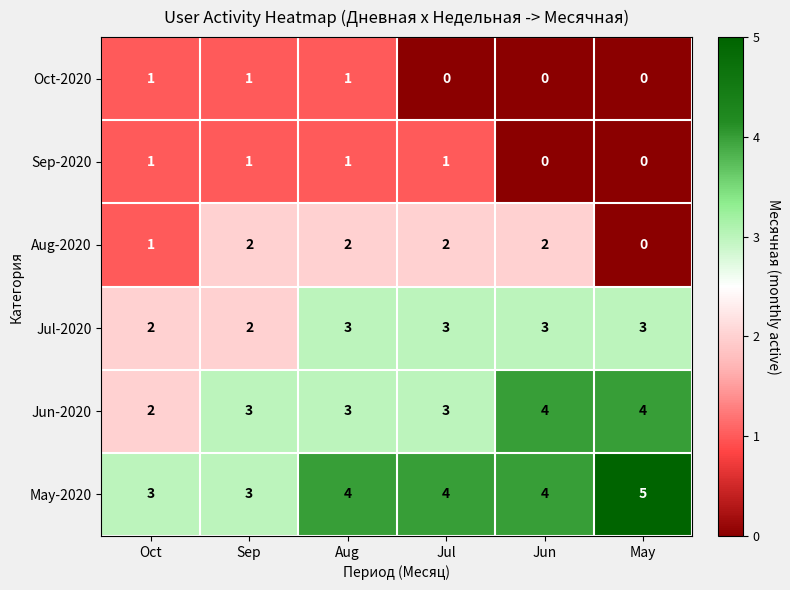

What is the sum of all Sep-2020 values?

4